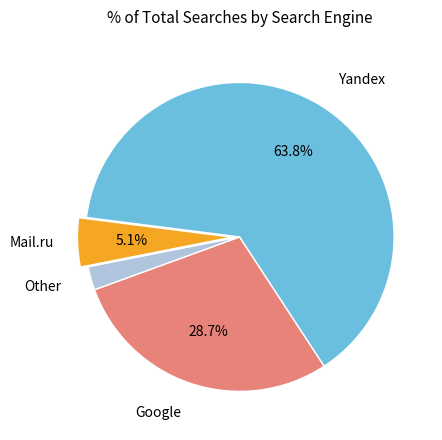

Is there any slice that represents more than half of the pie?

Yes